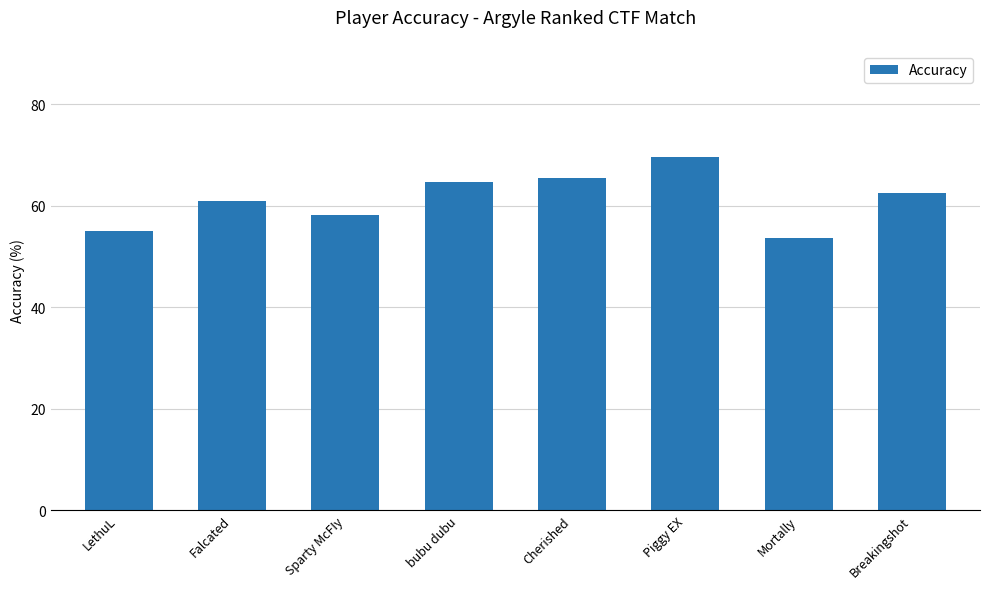

What is the smallest value displayed?

53.6